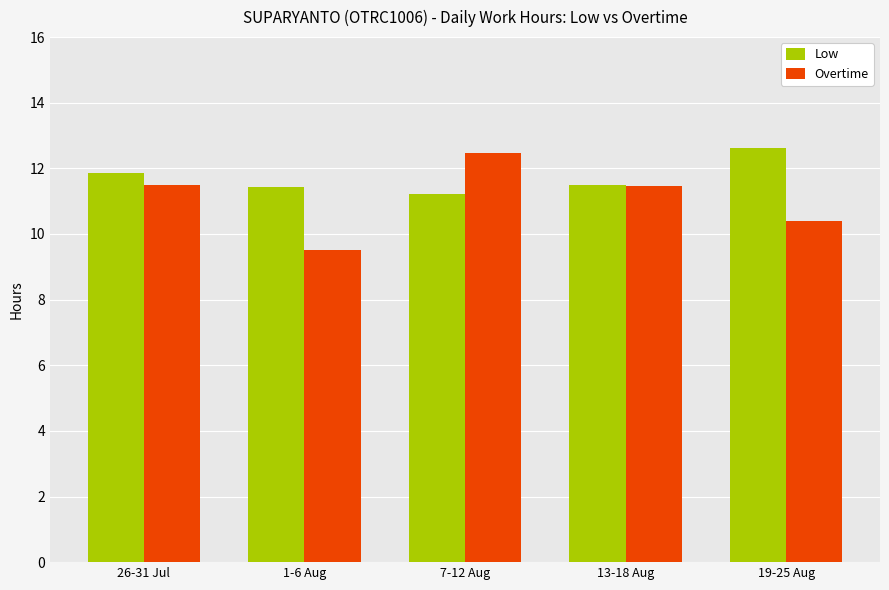

What is the difference between the highest and lowest values at 1-6 Aug?

1.9